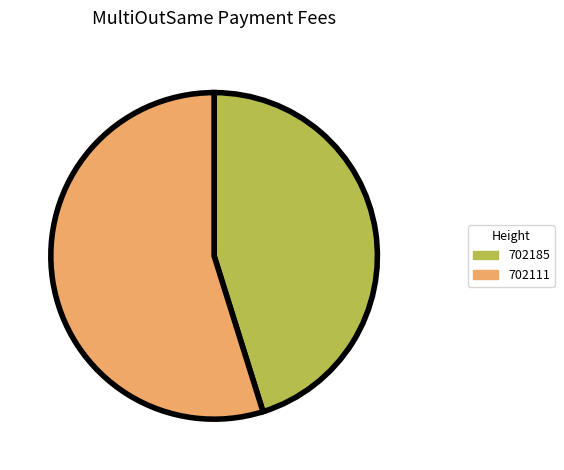

The 702185 slice represents 45% of the pie. True or false?

True